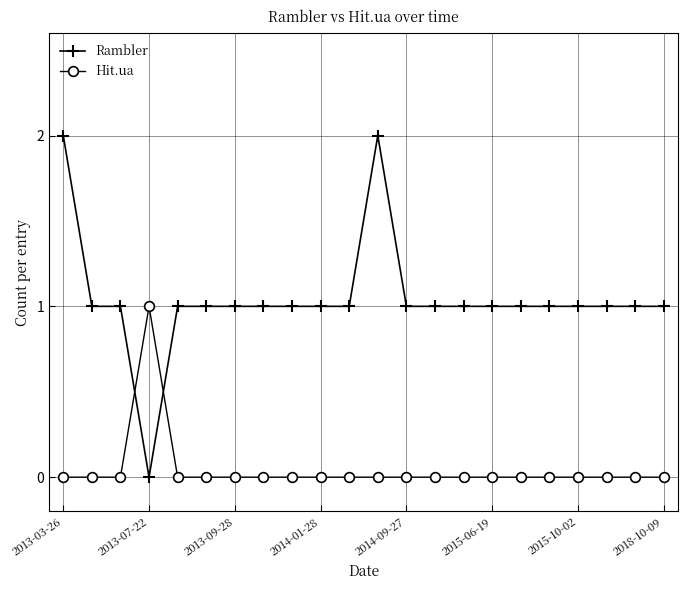

True or false: Rambler and Hit.ua intersect in this chart.

True